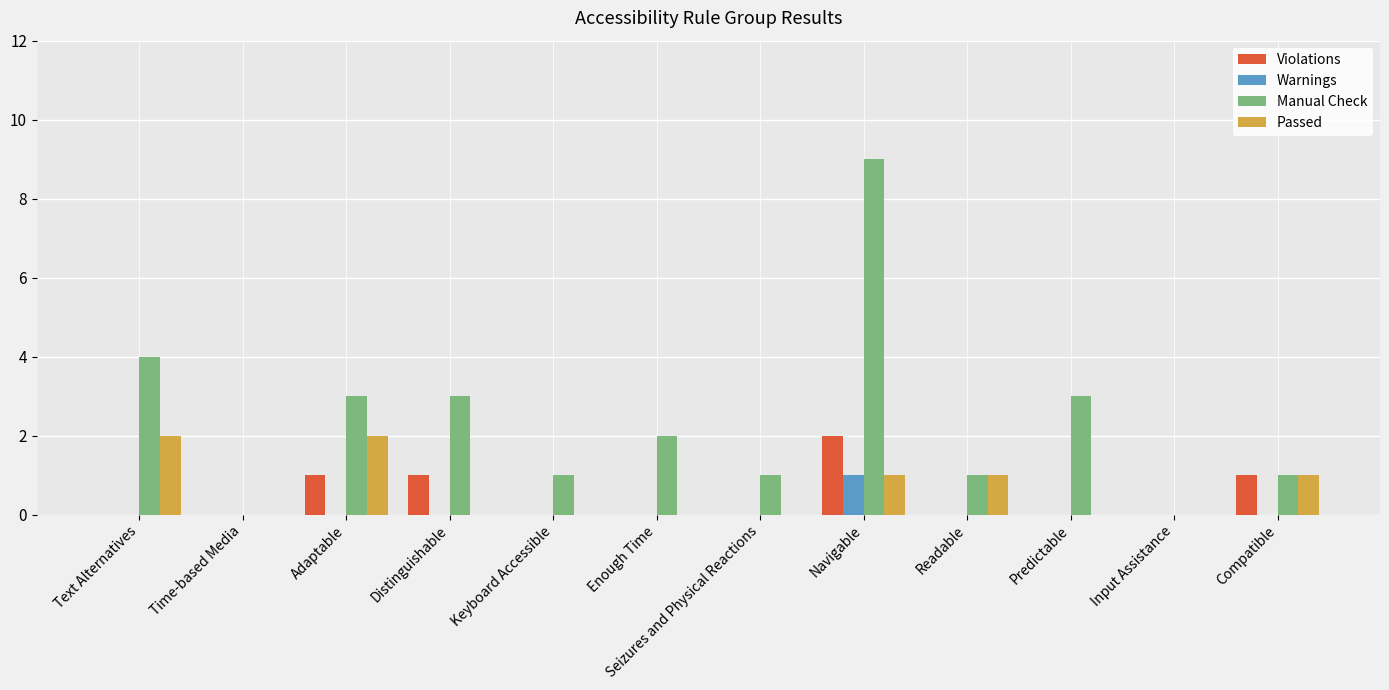

What is the spread (max minus min) of values at Text Alternatives?

4